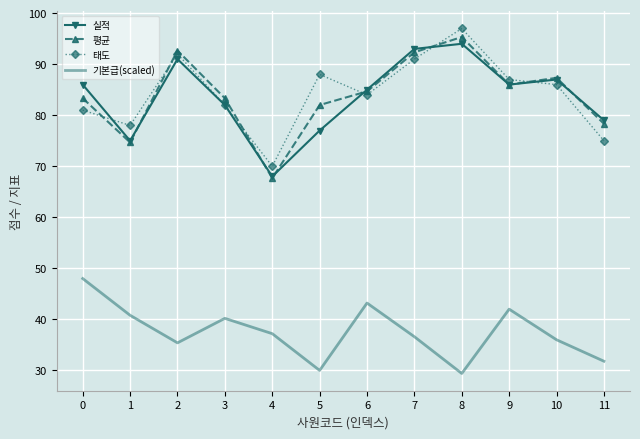

What is the smallest value displayed?

29.4